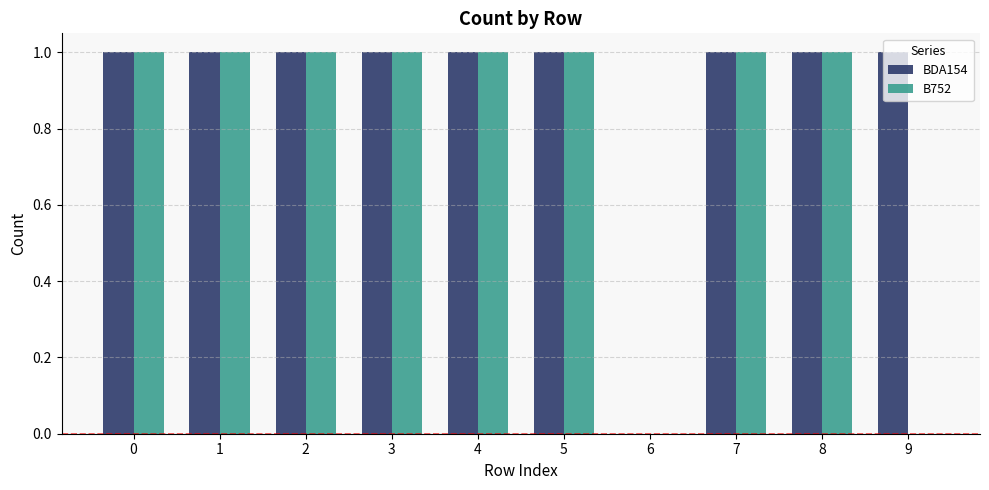

Is the value of B752 at 4 greater than the value of BDA154 at 6?

Yes